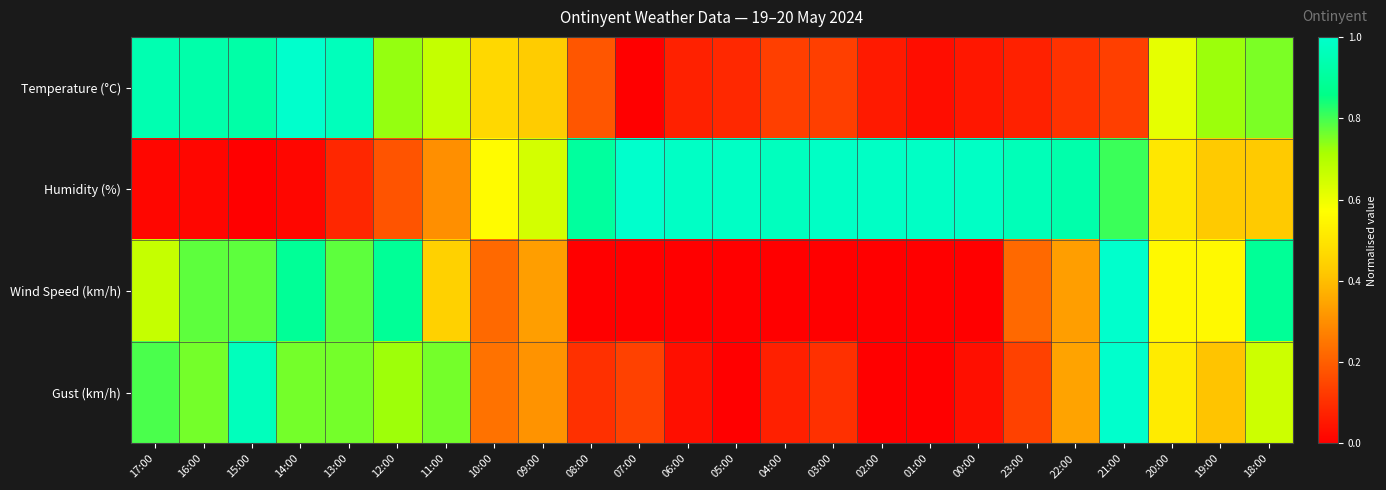

Rank the series at 05:00 from lowest to highest value.

Wind Speed (km/h), Gust (km/h), Temperature (°C), Humidity (%)